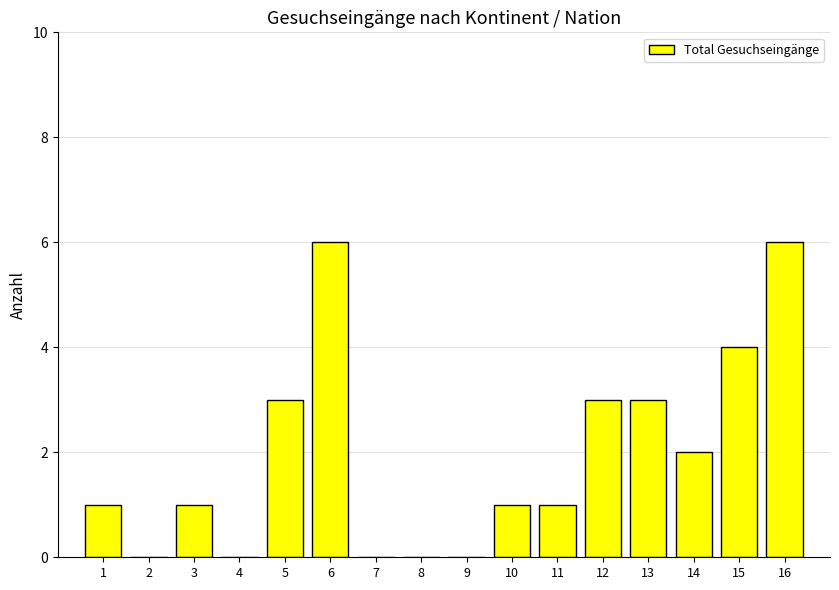

What is the sum of all values?

31